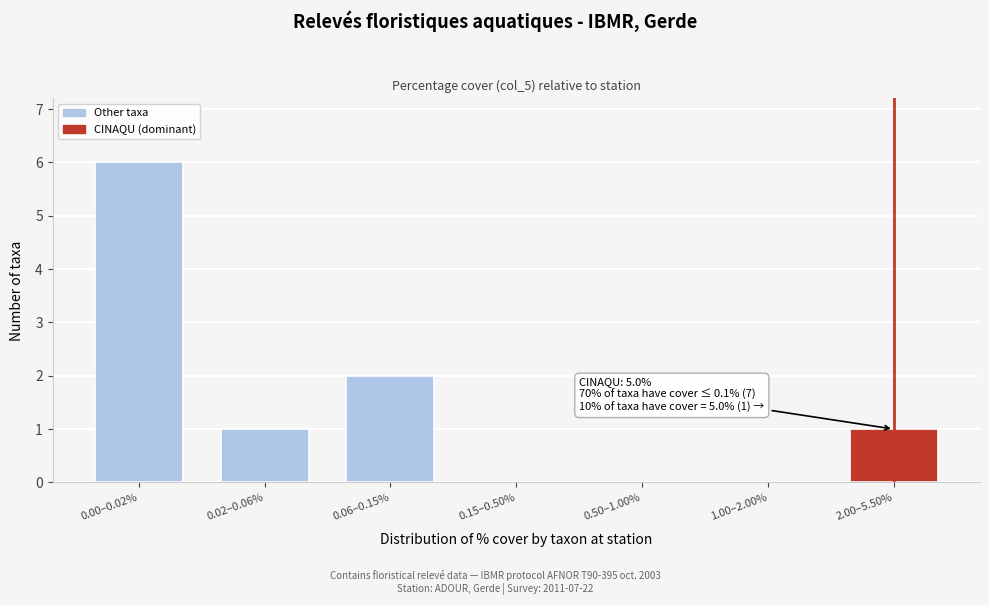

Reading right to left, extract all data points from this chart.

2.00–5.50%=1	1.00–2.00%=0	0.50–1.00%=0	0.15–0.50%=0	0.06–0.15%=2	0.02–0.06%=1	0.00–0.02%=6